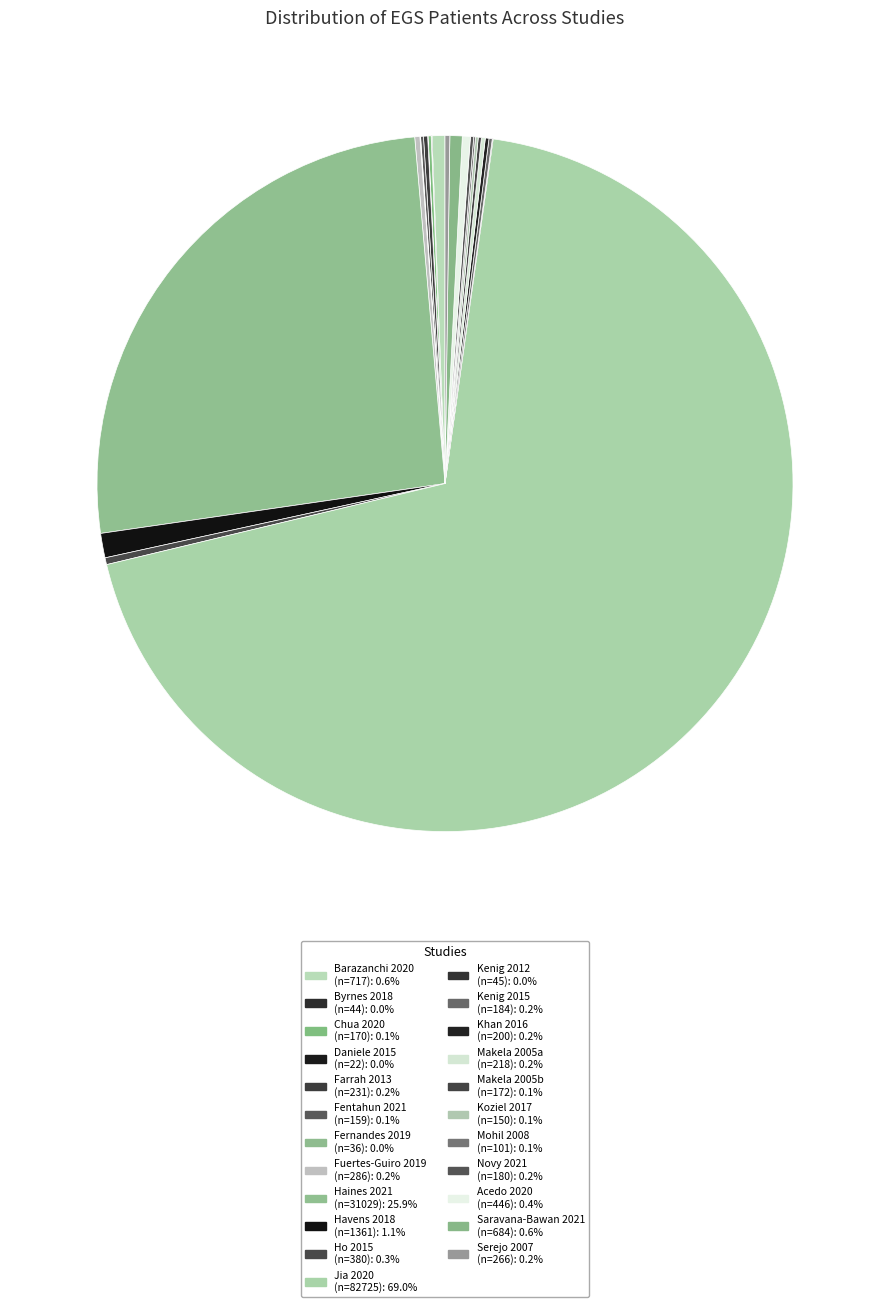

How many segments does this pie chart have?

23